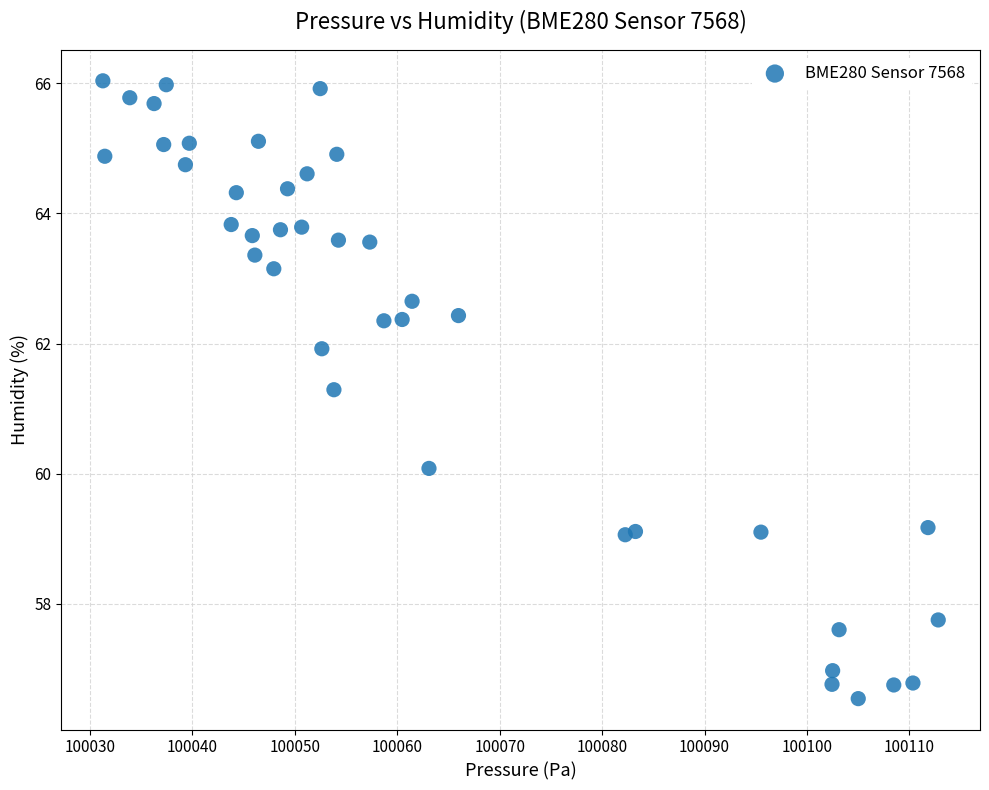

What is the range of X values (max minus min)?

81.6